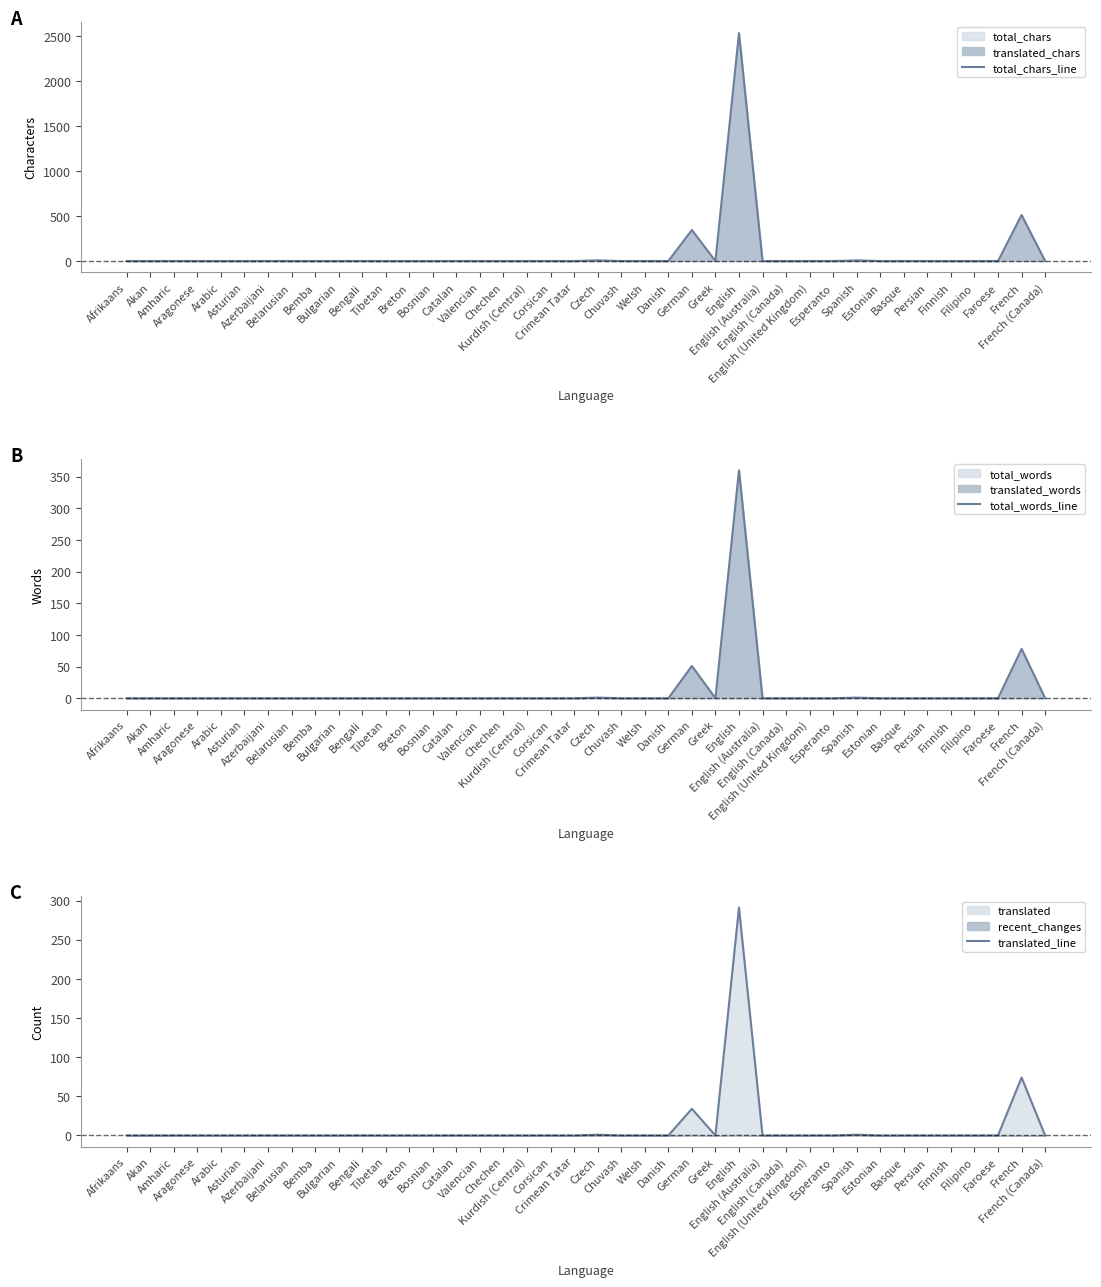

Which has a higher value, Bemba or Greek?

Bemba